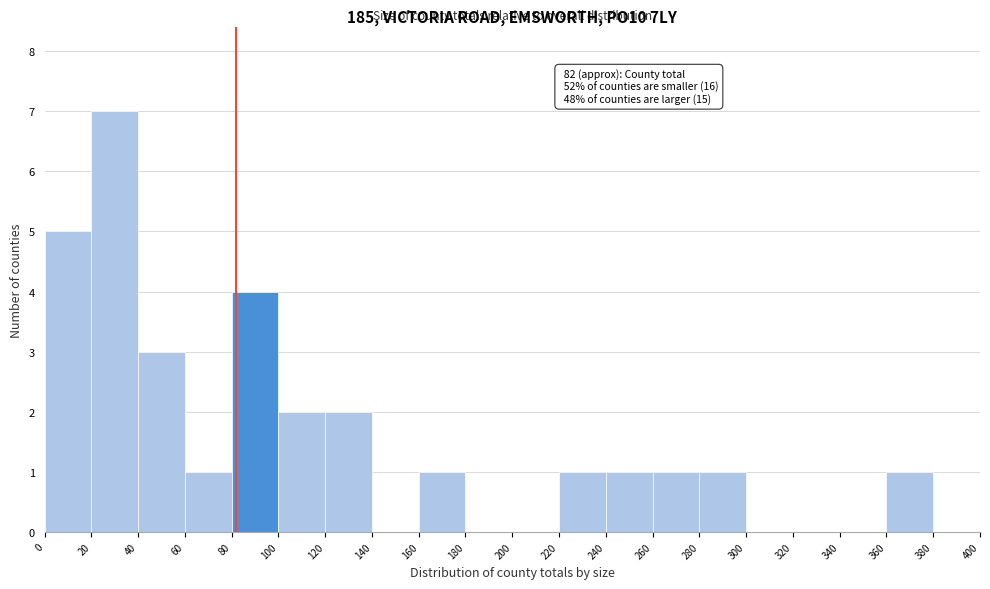

Which range on the x-axis has the tallest bar?

20 to 40